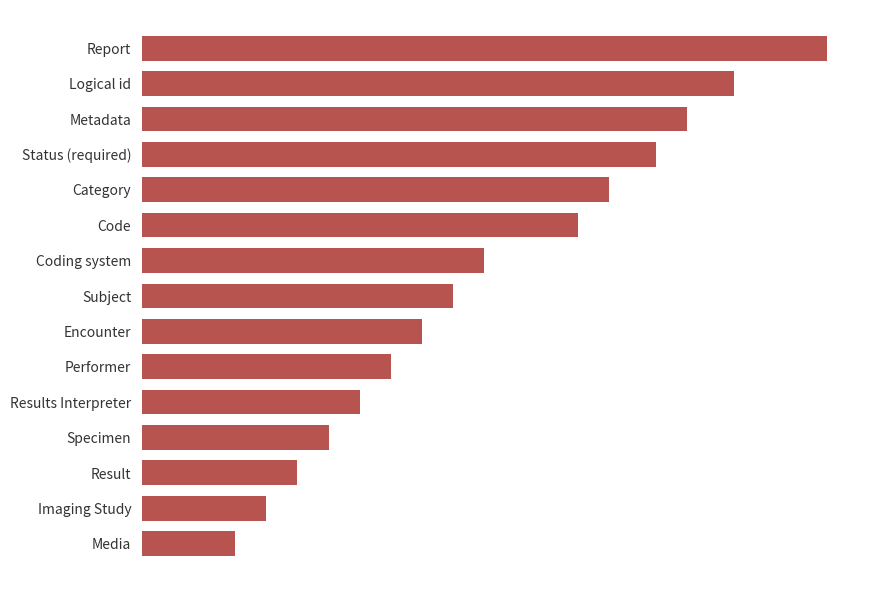

Are the bars horizontal?

Yes